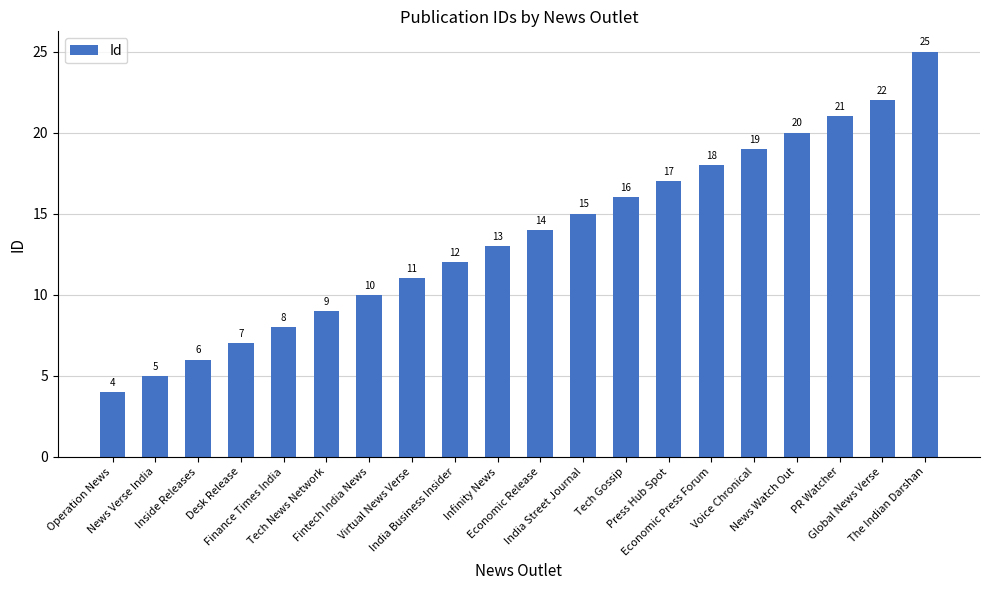

Where is the data nearest to the value 14?

Economic Release